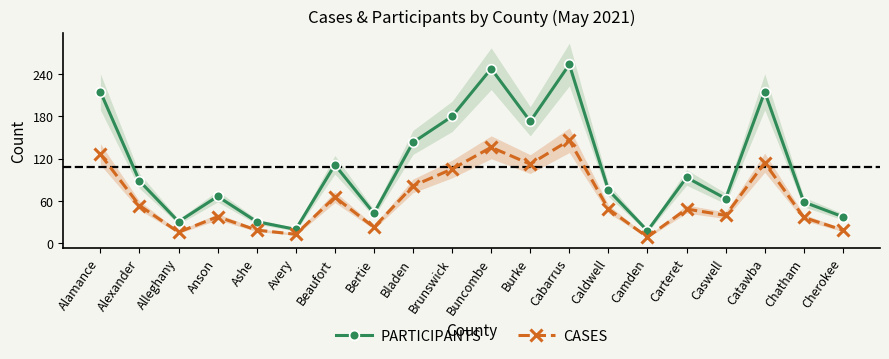

At which category is the sum across all series the highest?

Cabarrus